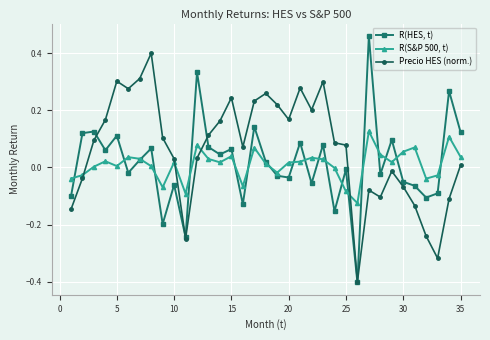

List the series in order of their peak value, lowest first.

R(S&P 500, t), Precio HES (norm.), R(HES, t)